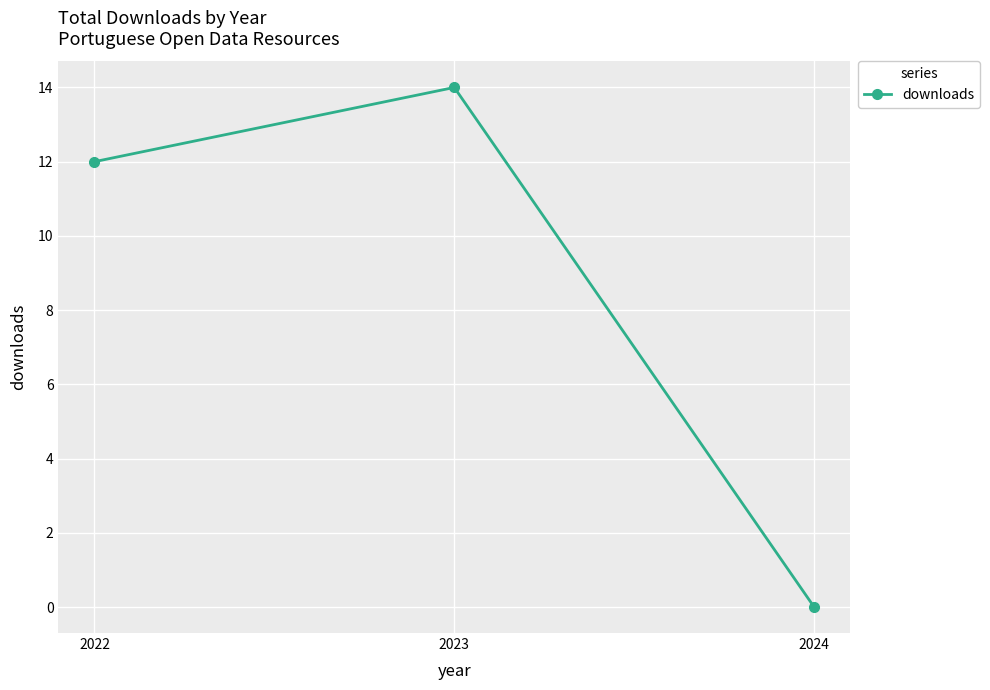

What is the approximate value at 2023, to the nearest 10?

10